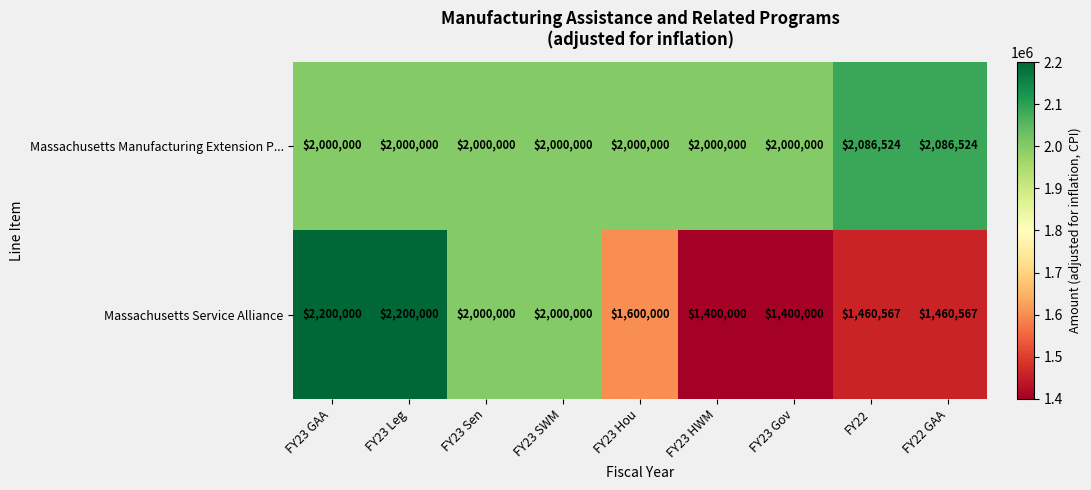

Reading left to right, transcribe all the data shown in this chart.

Massachusetts Manufacturing Extension P...: 2000000	2000000	2000000	2000000	2000000	2000000	2000000	2086524	2086524
Massachusetts Service Alliance: 2200000	2200000	2000000	2000000	1600000	1400000	1400000	1460567	1460567